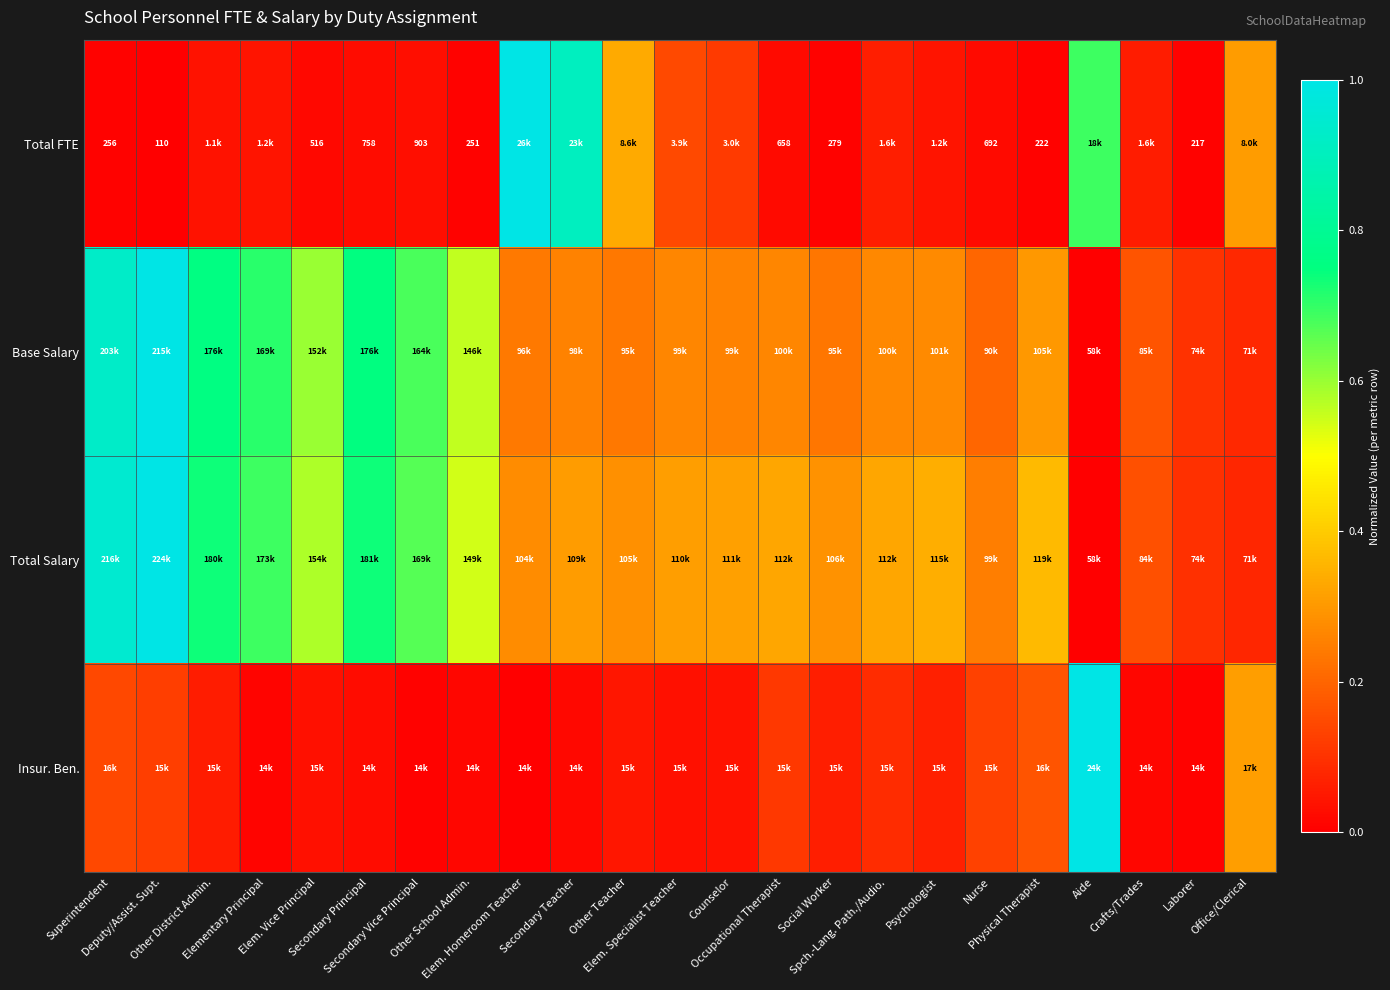

What is the difference between the Total Salary values at Secondary Vice Principal and Physical Therapist?

0.3